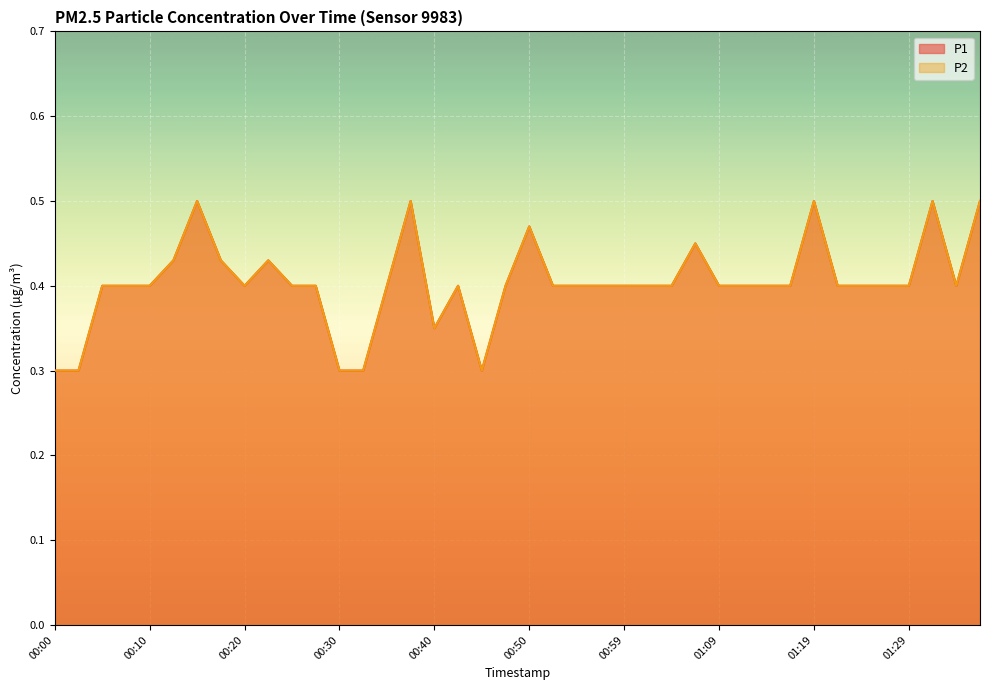

The P1 series shows 0.4 at 00:05. True or false?

True